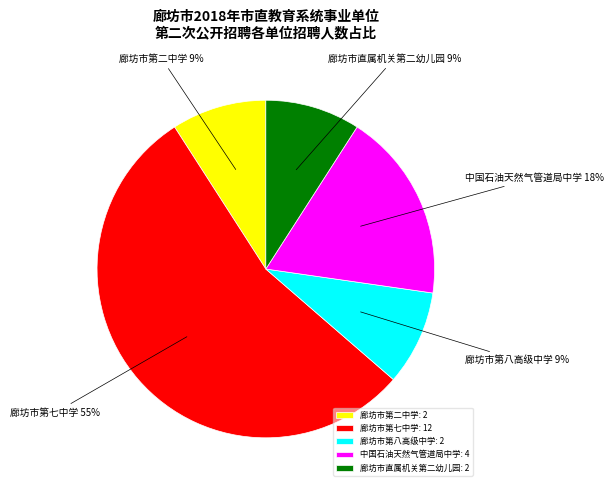

Is the sum of 中国石油天然气管道局中学: 4 and 廊坊市直属机关第二幼儿园: 2 greater than half?

No